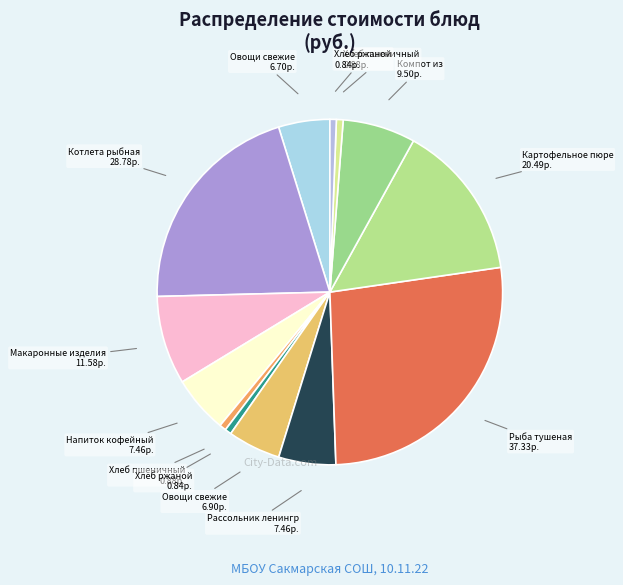

How many slices are in this pie chart?

13